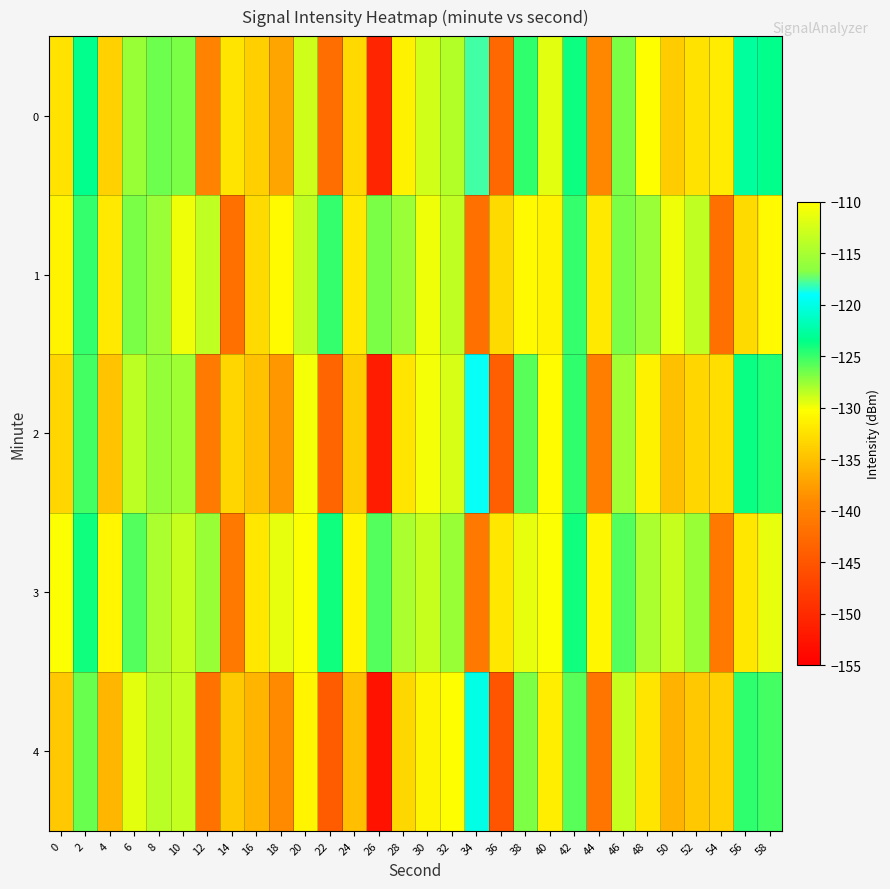

What is the smallest value displayed?

-152.7